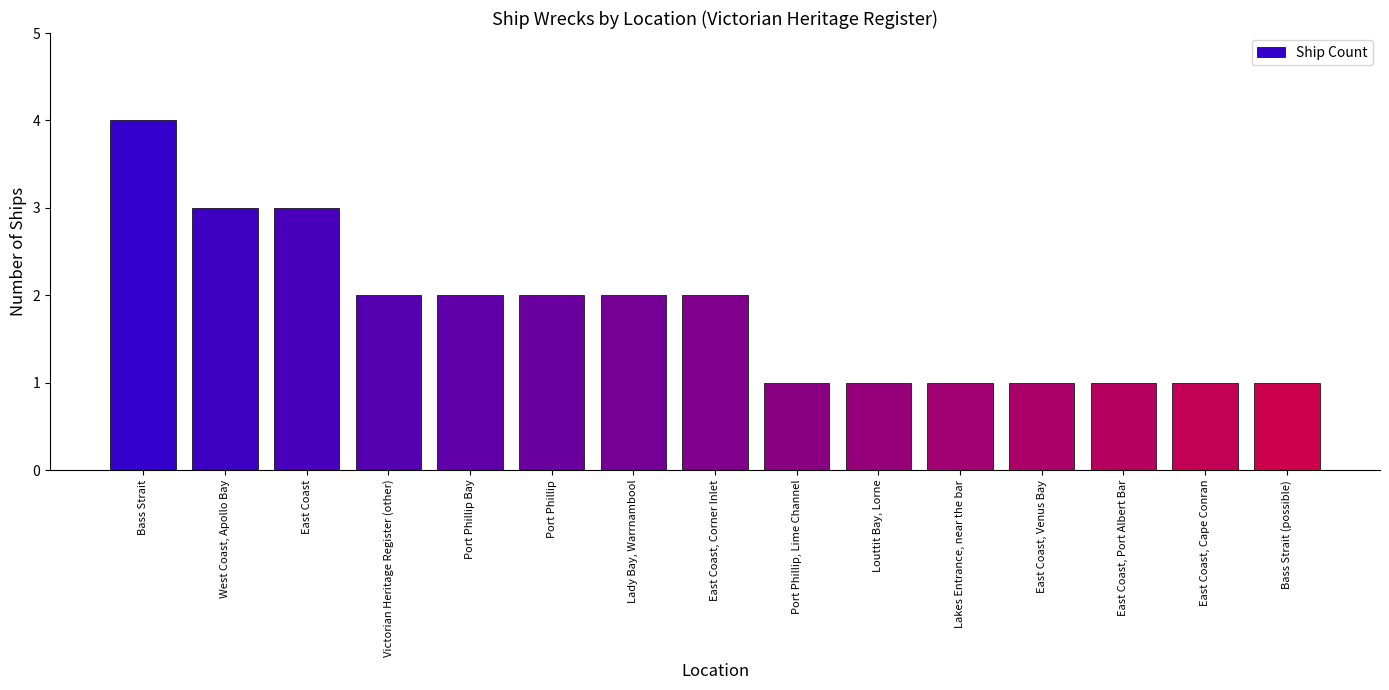

True or false: the data shows 1 at East Coast, Venus Bay.

True